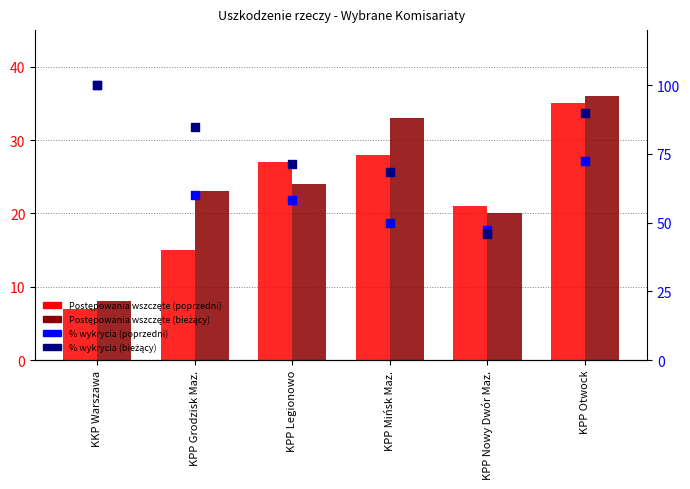

Is the value of % wykrycia (poprzedni) at KPP Grodzisk Maz. greater than the value of Postępowania wszczęte (bieżący) at KKP Warszawa?

Yes